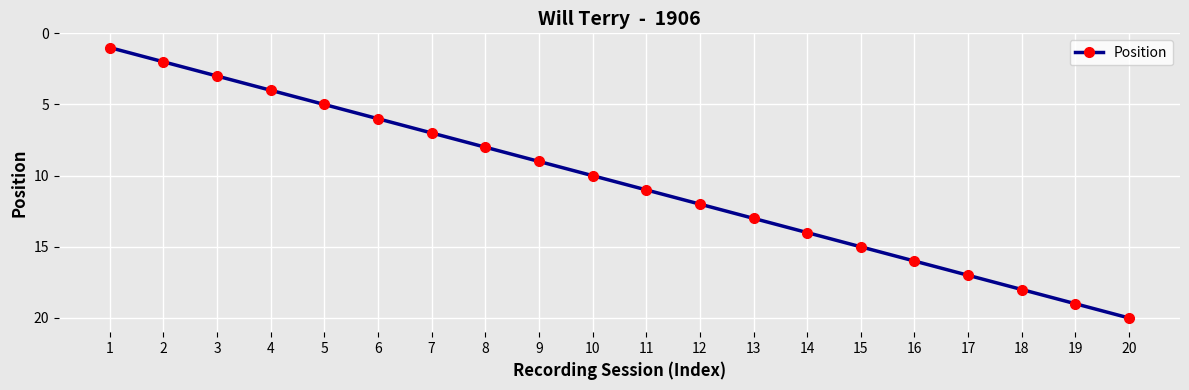

The chart shows a value of 24 at 17. True or false?

False